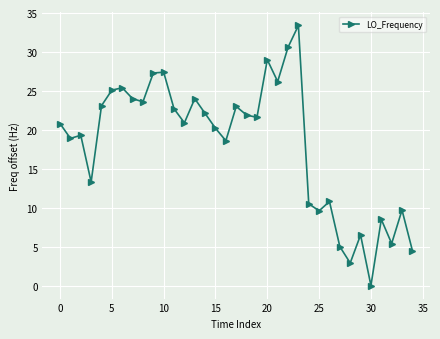

What is the sum of all values?

635.8